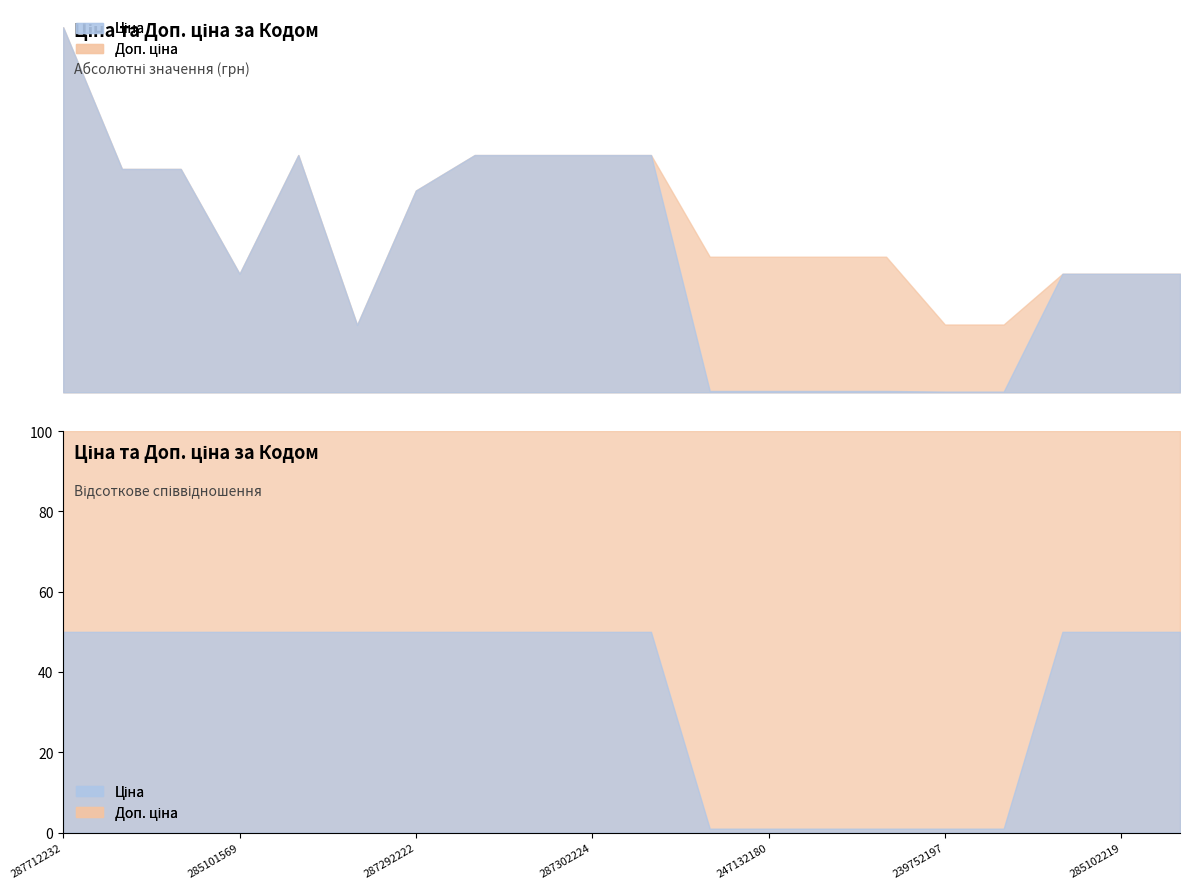

What is the sum of all Доп. ціна values?

287731.7